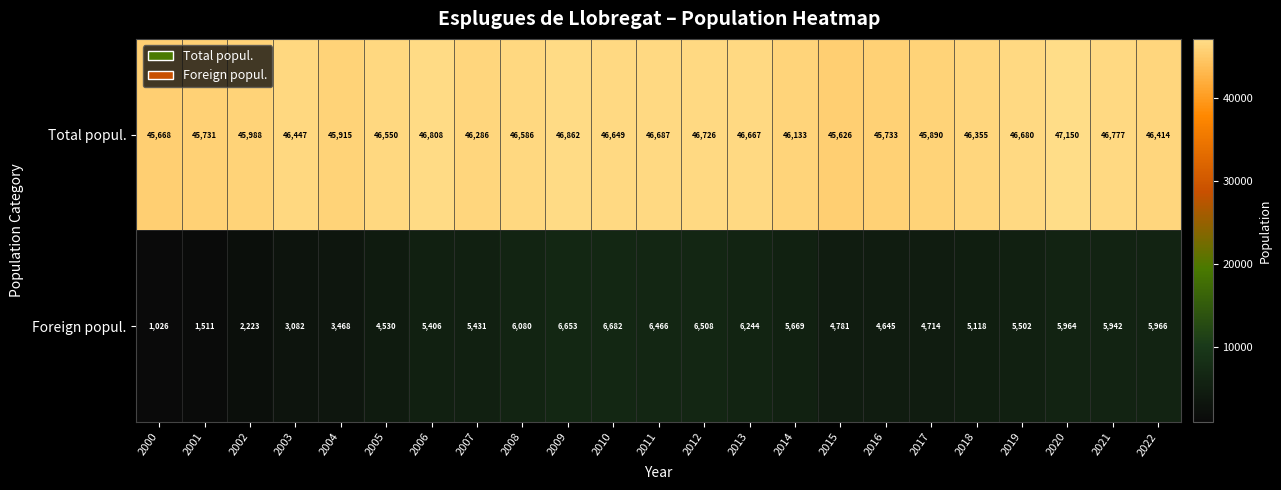

What is the spread (max minus min) of values at 2020?

41186